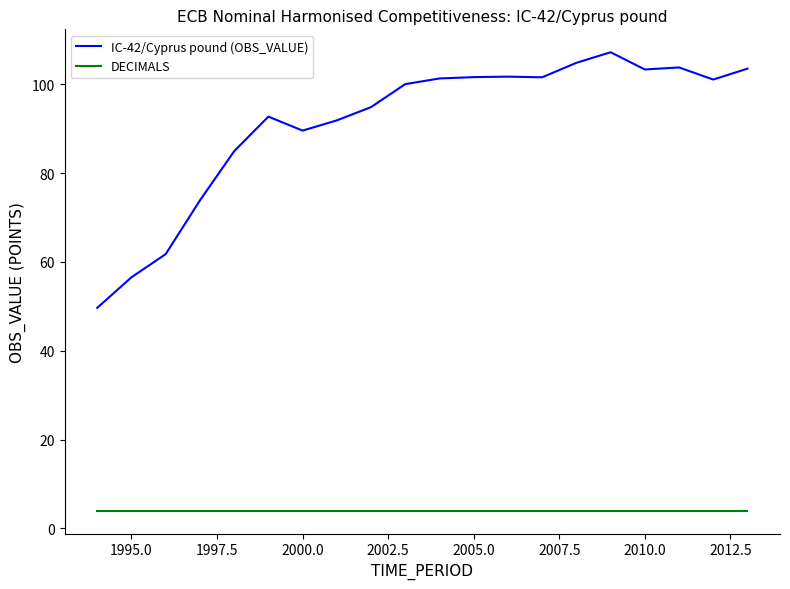

True or false: DECIMALS and IC-42/Cyprus pound (OBS_VALUE) intersect in this chart.

False